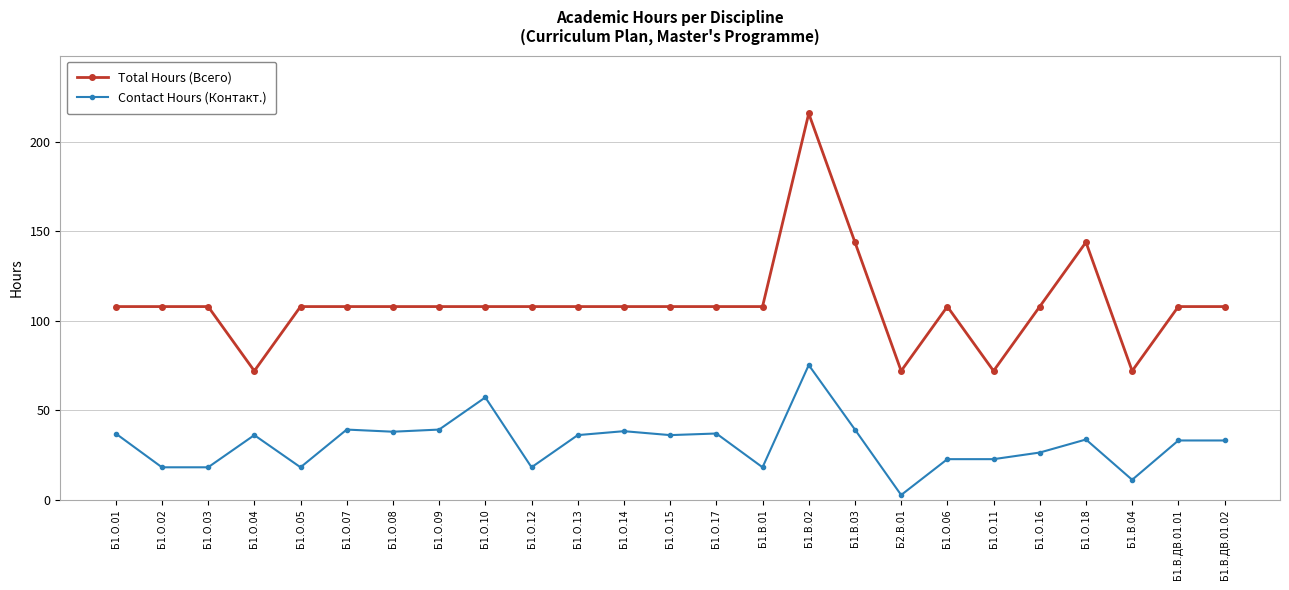

True or false: Total Hours (Всего) has more than 1 points higher than both neighbors.

True